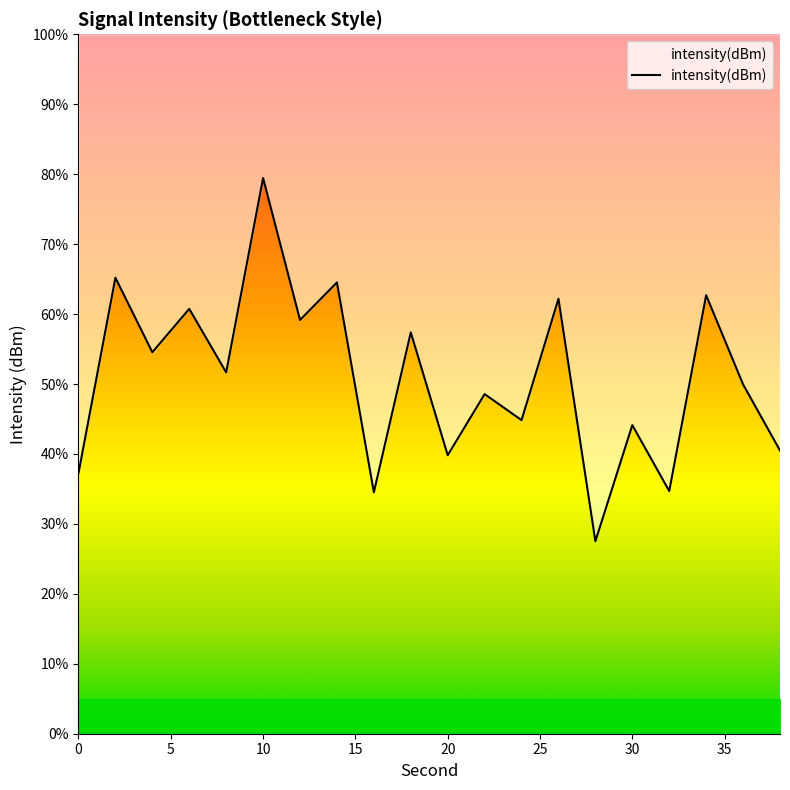

What is the sum of all values?

1019.3